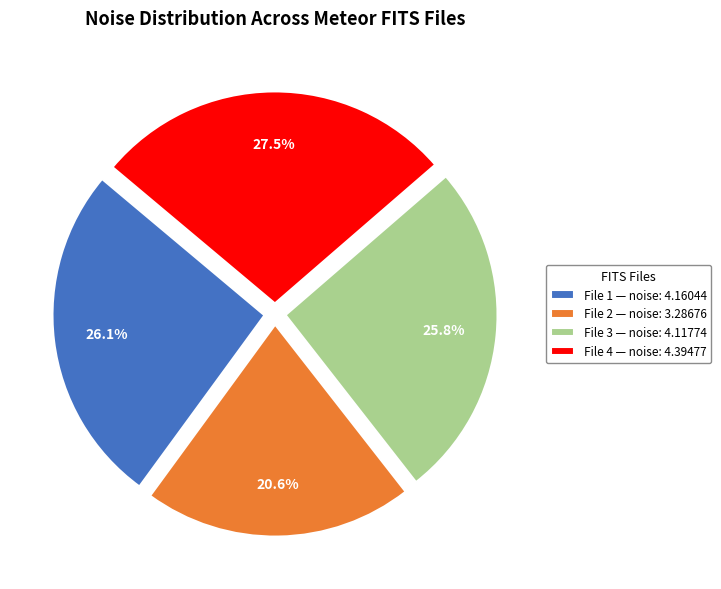

Is there a majority slice in this chart?

No